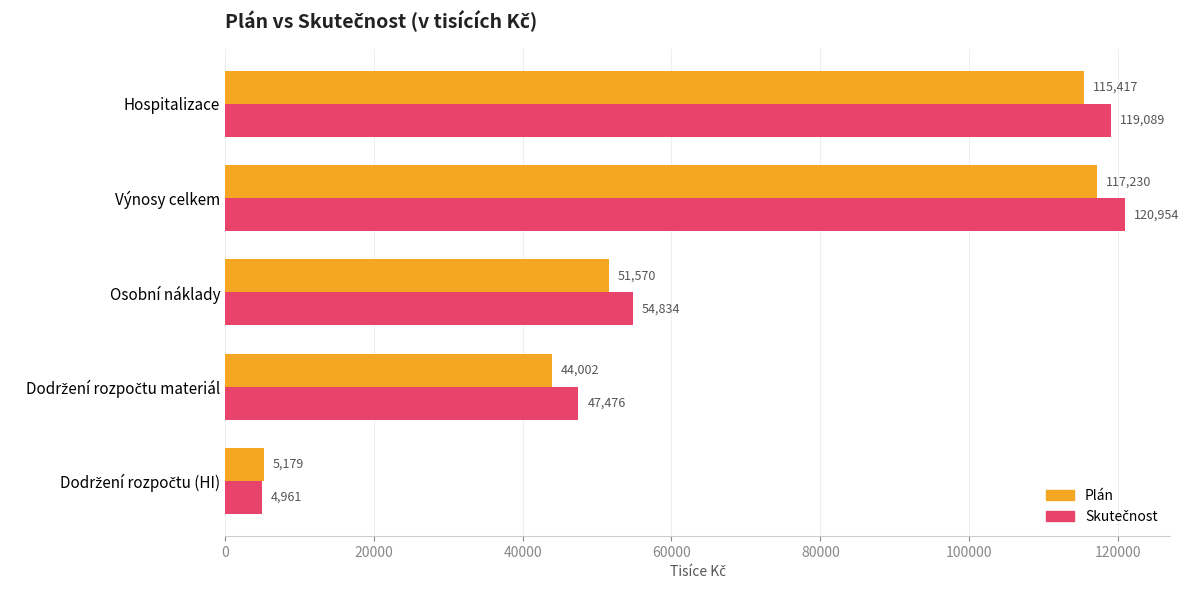

At how many categories does at least one series exceed 43522?

4